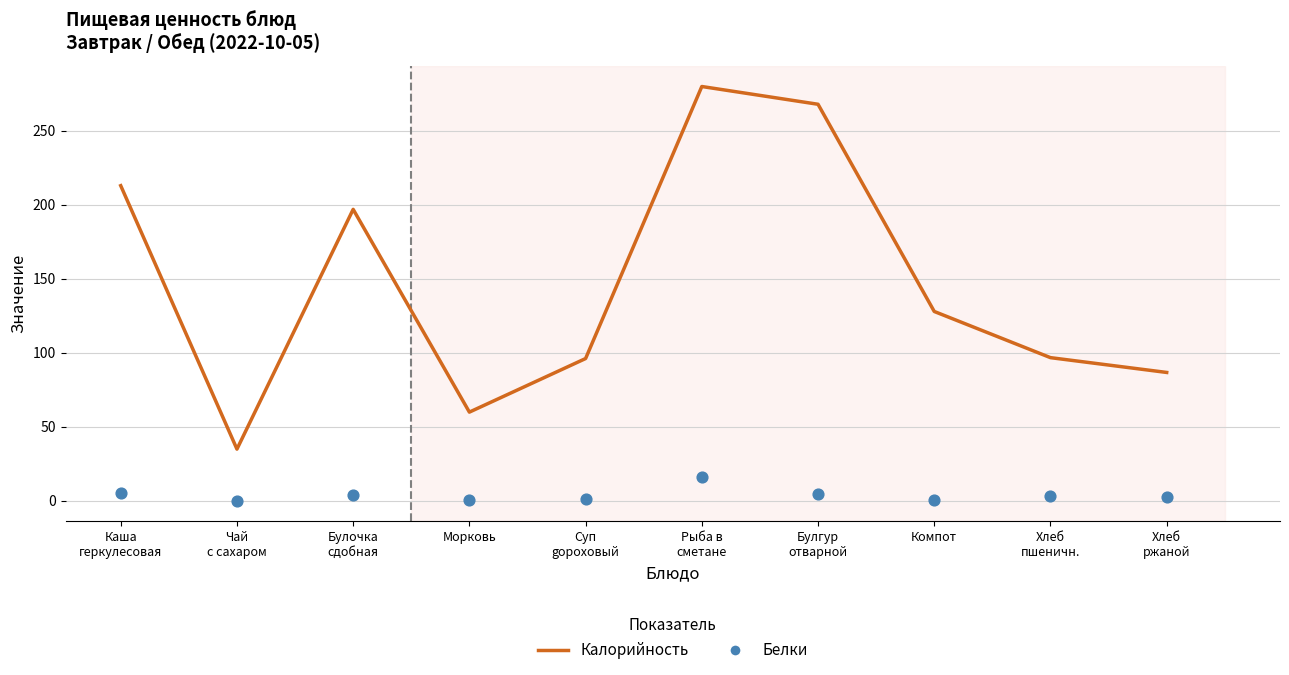

Which series has the largest total across all categories?

Калорийность